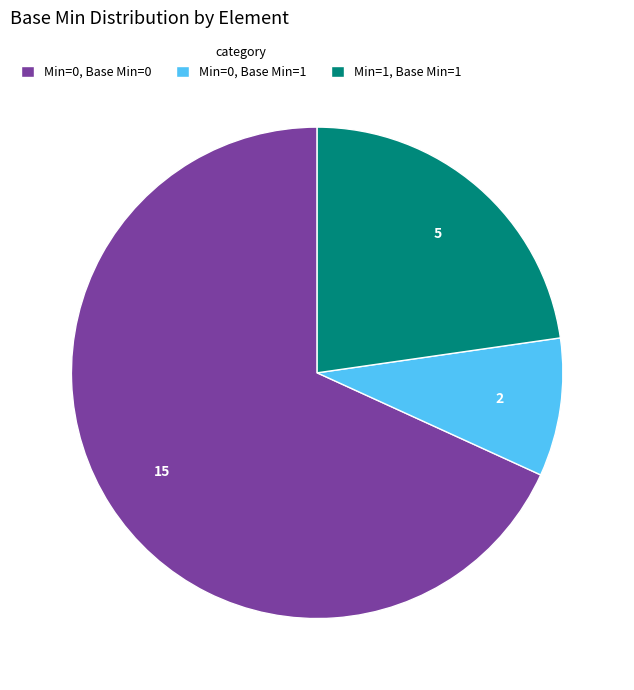

Which slice represents more than half of the pie?

Min=0, Base Min=0